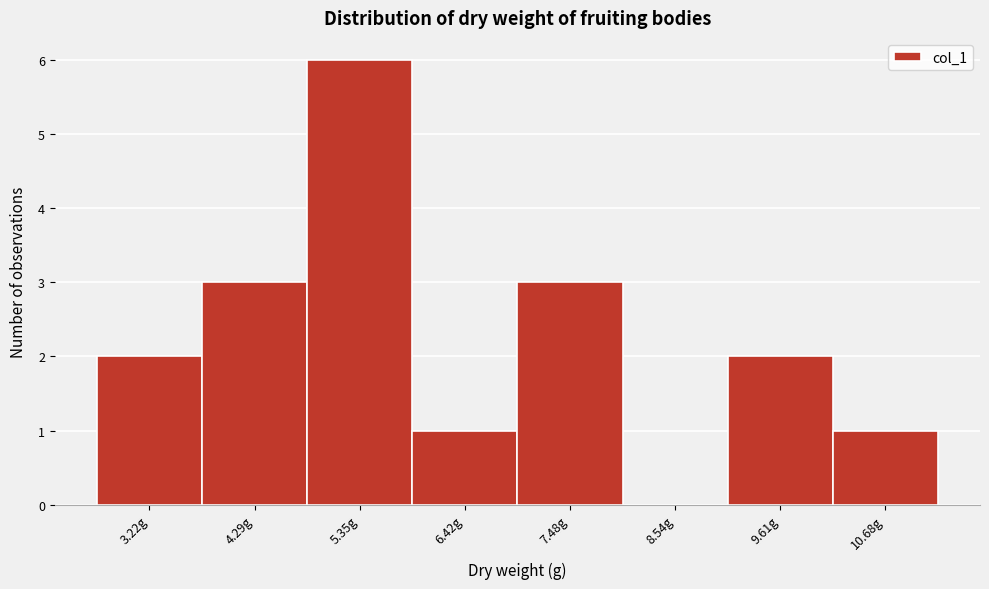

Reading left to right, transcribe all the data shown in this chart.

3.22g=2	4.29g=3	5.35g=6	6.42g=1	7.48g=3	8.54g=0	9.61g=2	10.68g=1